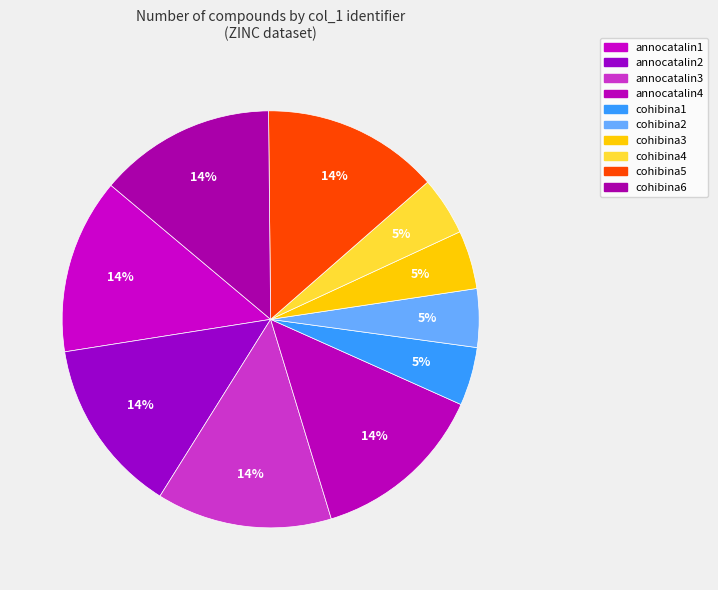

The annocatalin1 slice represents 28% of the pie. True or false?

False